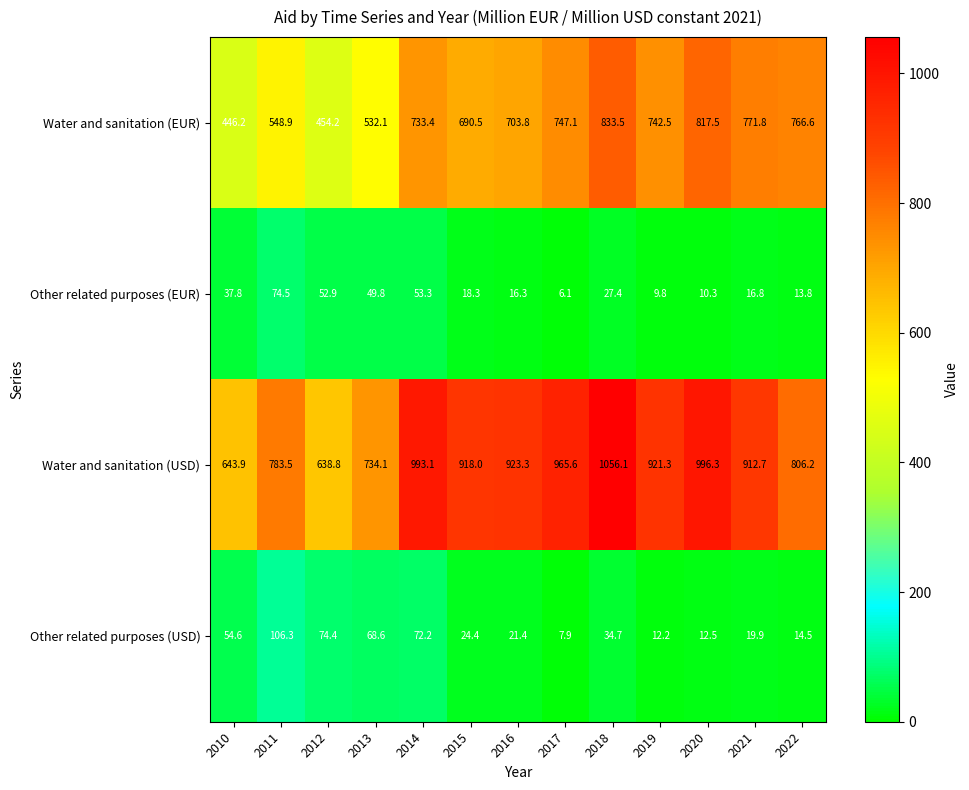

Which category has the highest value across all series?

2018